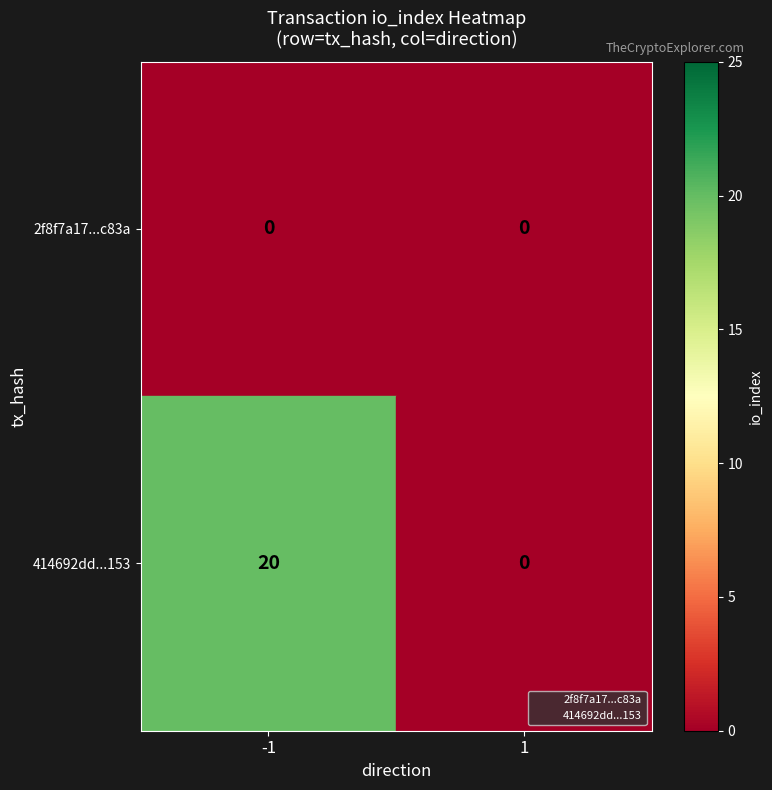

List the series in order of their peak value, lowest first.

2f8f7a17...c83a, 414692dd...153